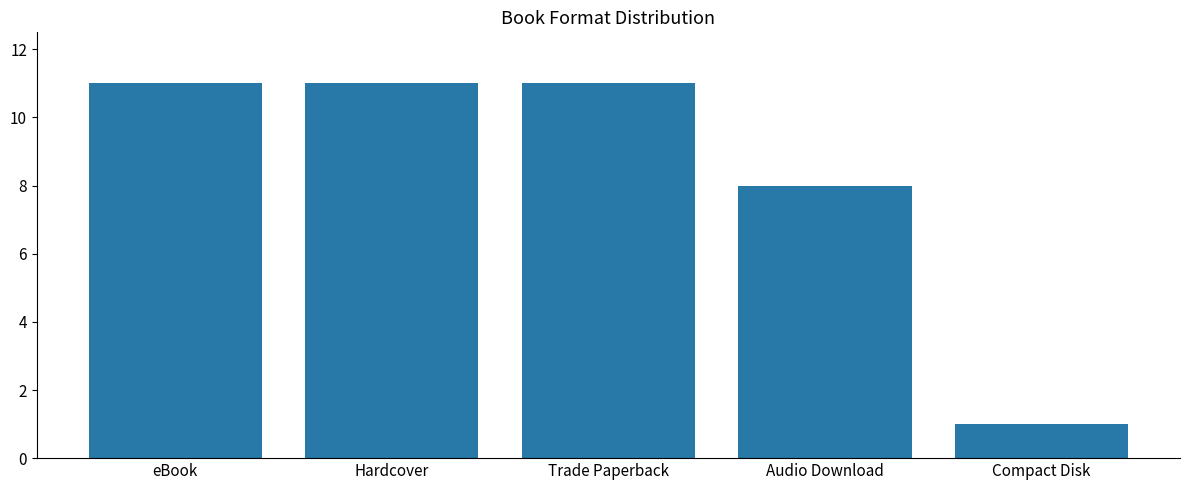

Read the value at Trade Paperback, to the nearest 5.

10